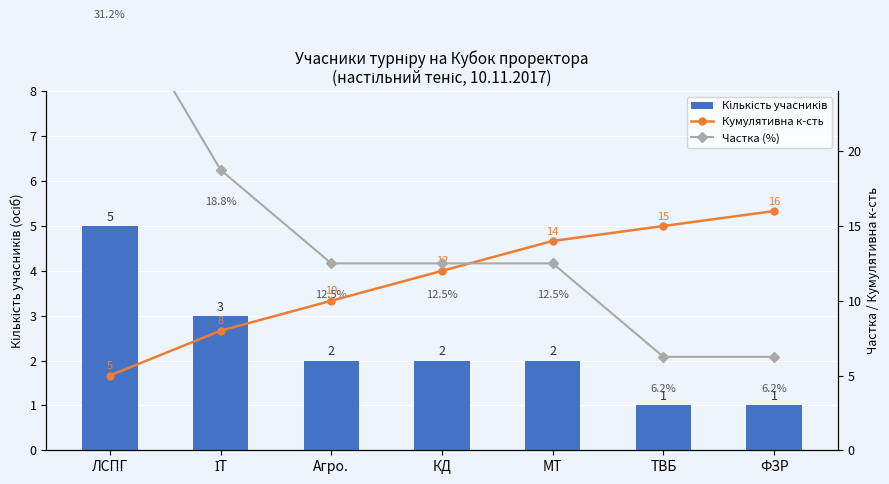

Which category has the highest value across all series?

ЛСПГ